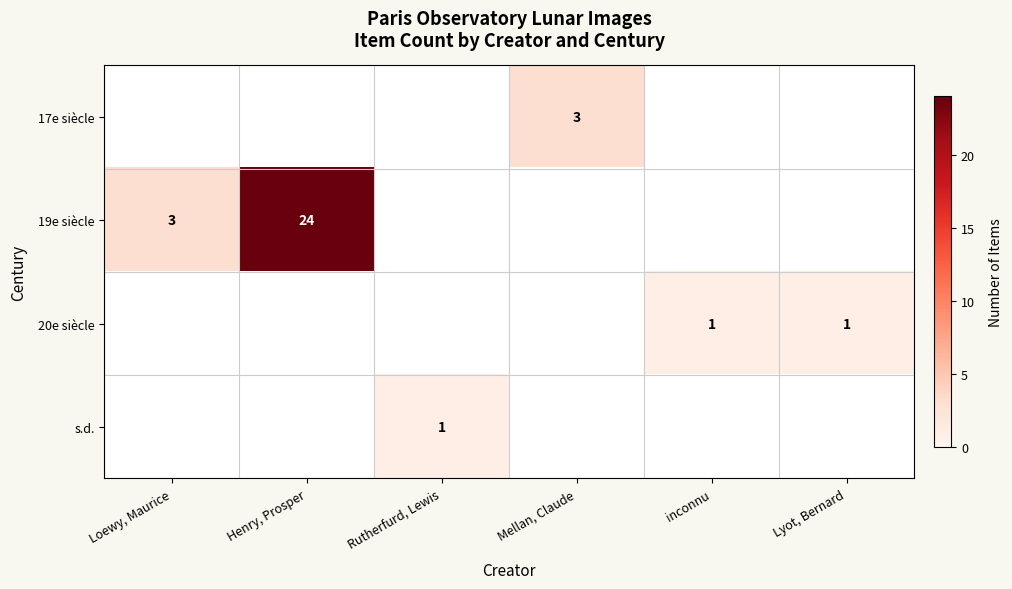

How many distinct data groups are displayed?

4